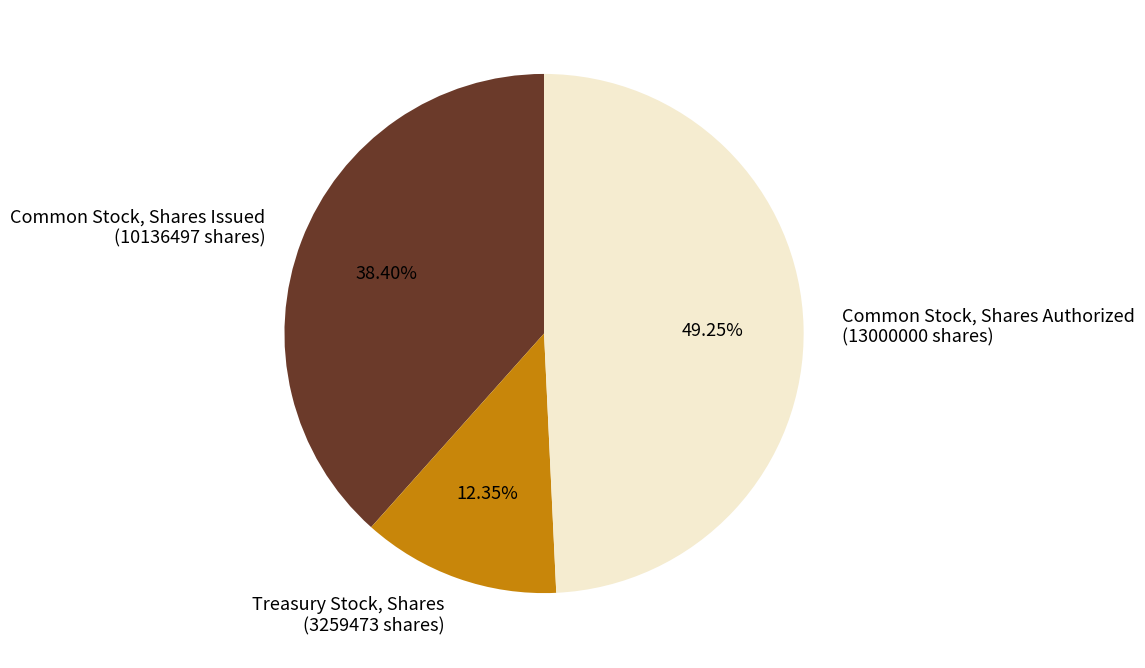

Is it true that Treasury Stock, Shares is 1% of the pie?

False